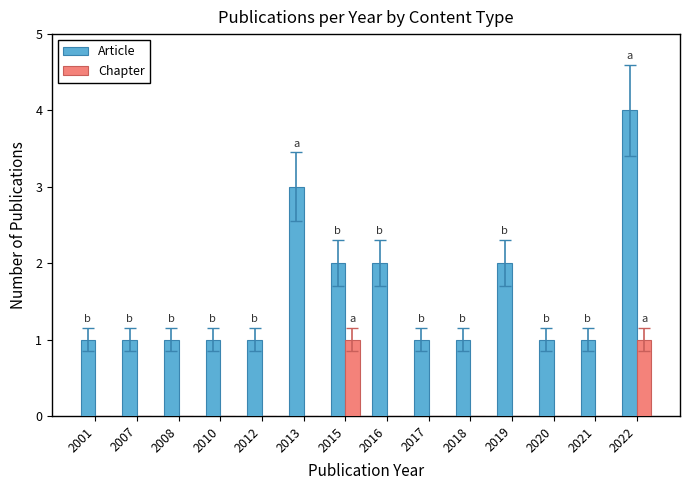

Reading left to right, what are all the values shown in this chart?

Article: 1	1	1	1	1	3	2	2	1	1	2	1	1	4
Chapter: 0	0	0	0	0	0	1	0	0	0	0	0	0	1